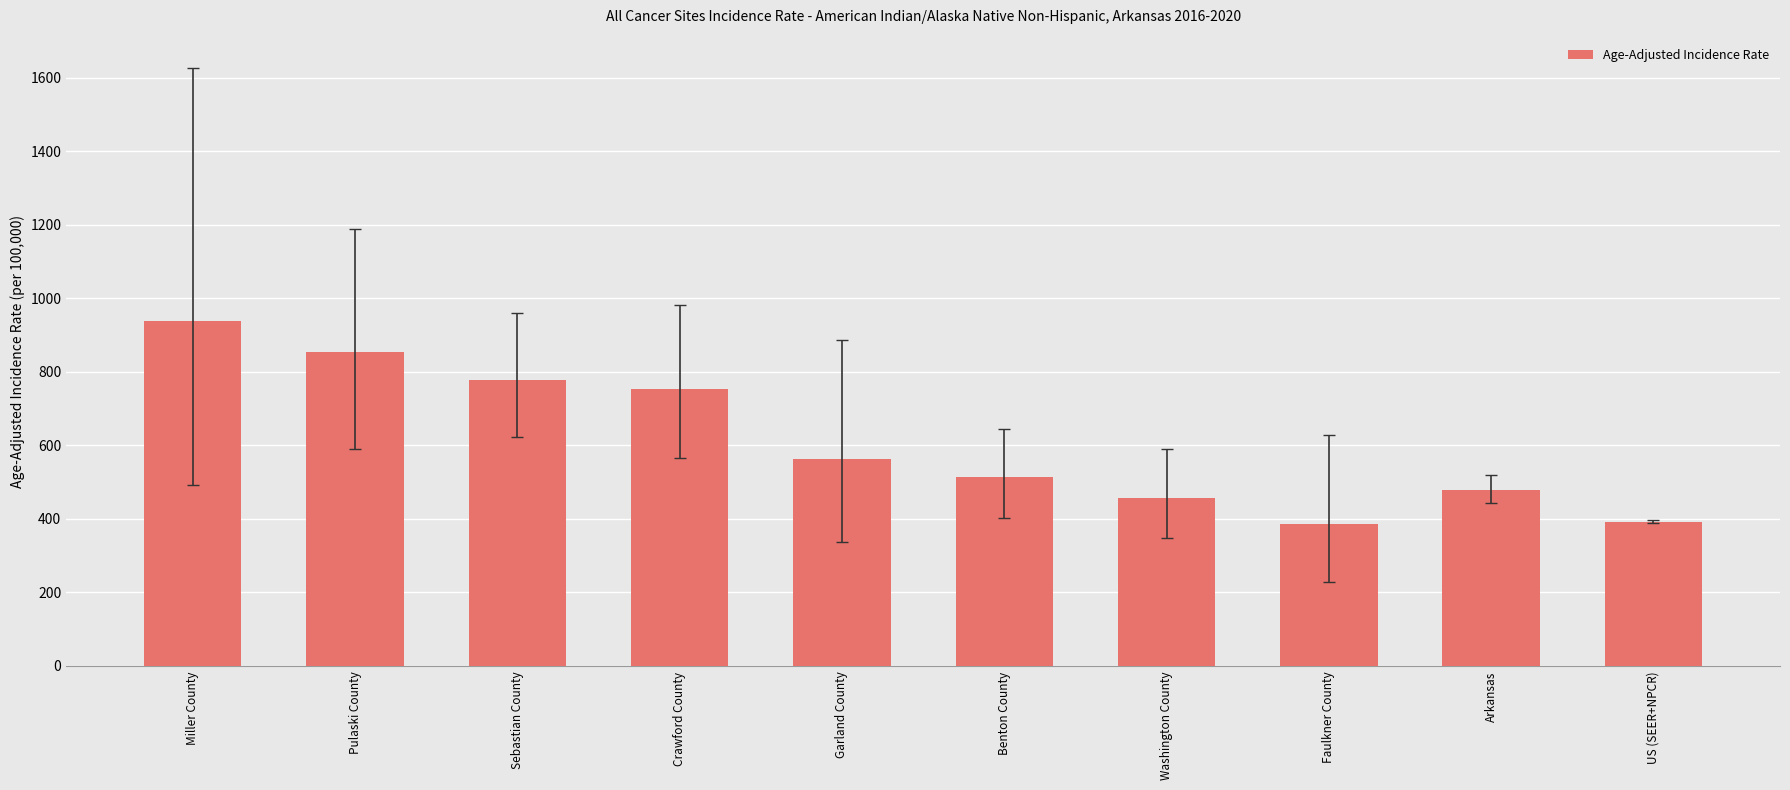

How many data points are less than 563?

5